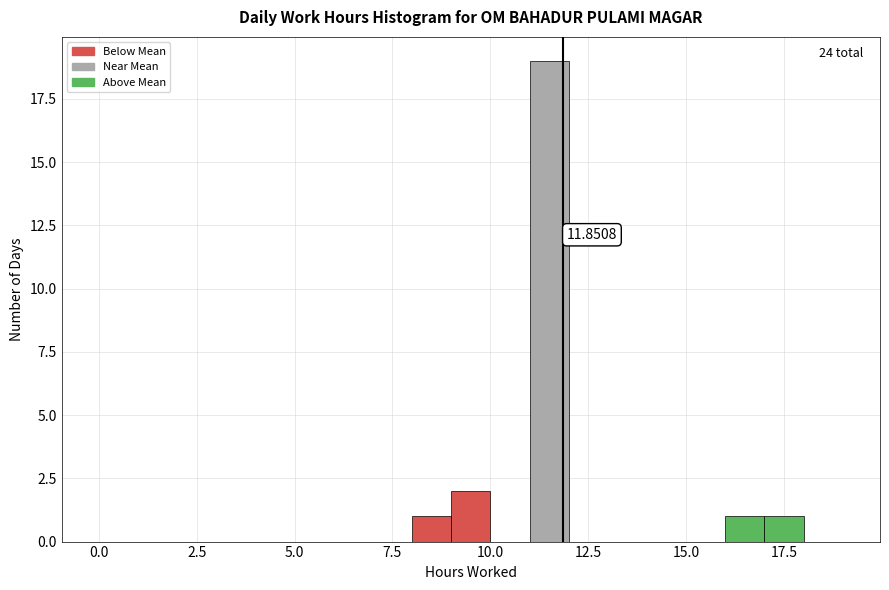

Read against the x-axis, roughly where is the centre of the tallest bar?

11.5